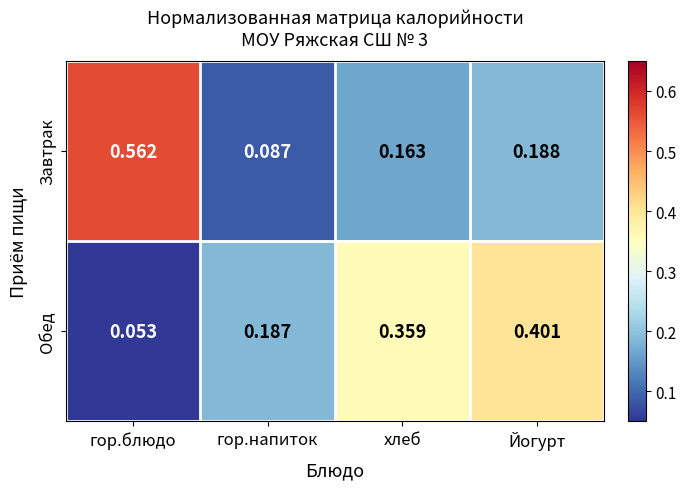

At which label is Завтрак closest to 0?

гор.напиток